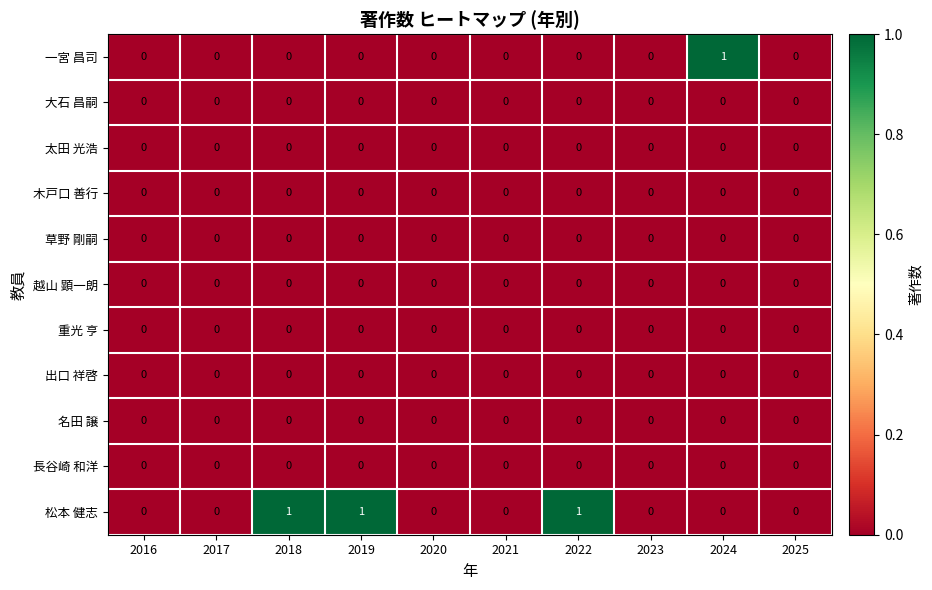

Which series has the largest total across all categories?

松本 健志